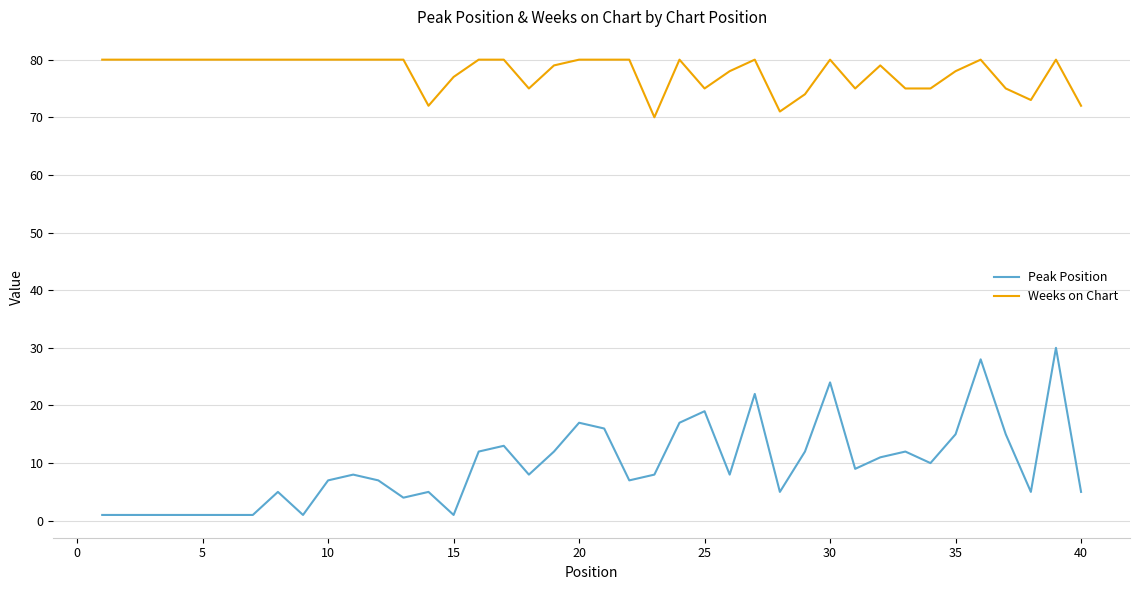

Which series has the largest total across all categories?

Weeks on Chart